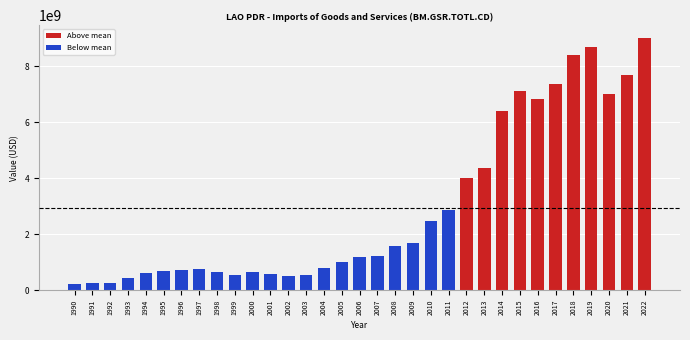

What is the smallest value displayed?

215100000.0